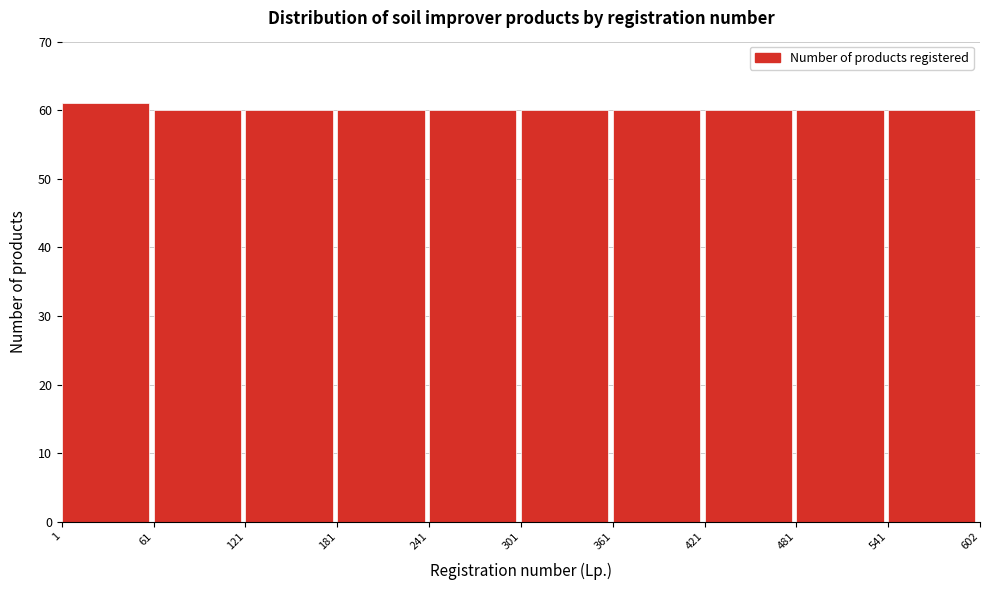

Reading left to right, list every bar in this chart as the range it spans on the x-axis followed by its height. The values are not printed on the chart, so give them approximately, as read against the axis.

1 to 61: 61
61 to 121: 60
121 to 181: 60
181 to 241: 60
241 to 301: 60
301 to 361: 60
361 to 421: 60
421 to 481: 60
481 to 541: 60
541 to 602: 60